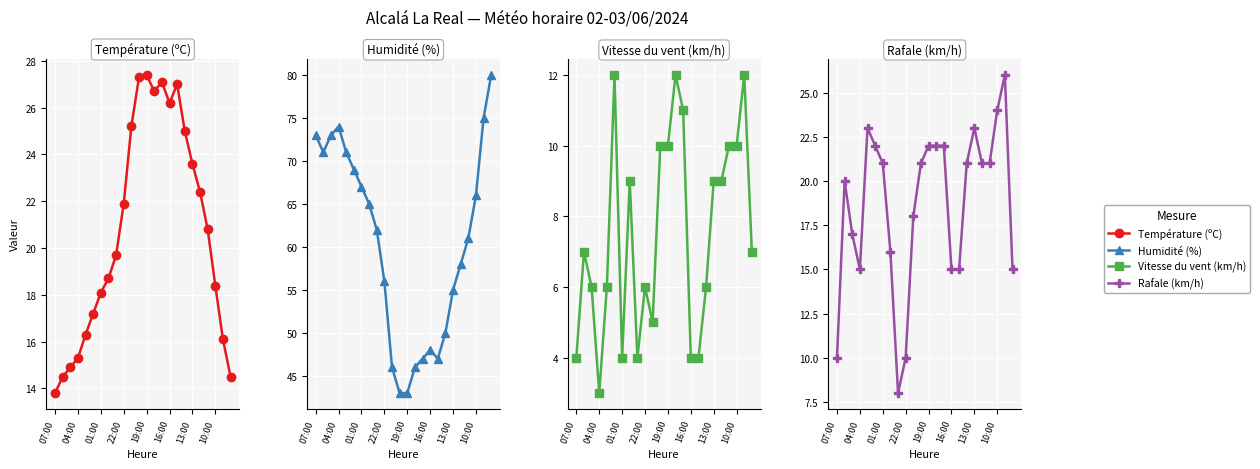

True or false: Humidité (%) and Température (ºC) intersect in this chart.

False